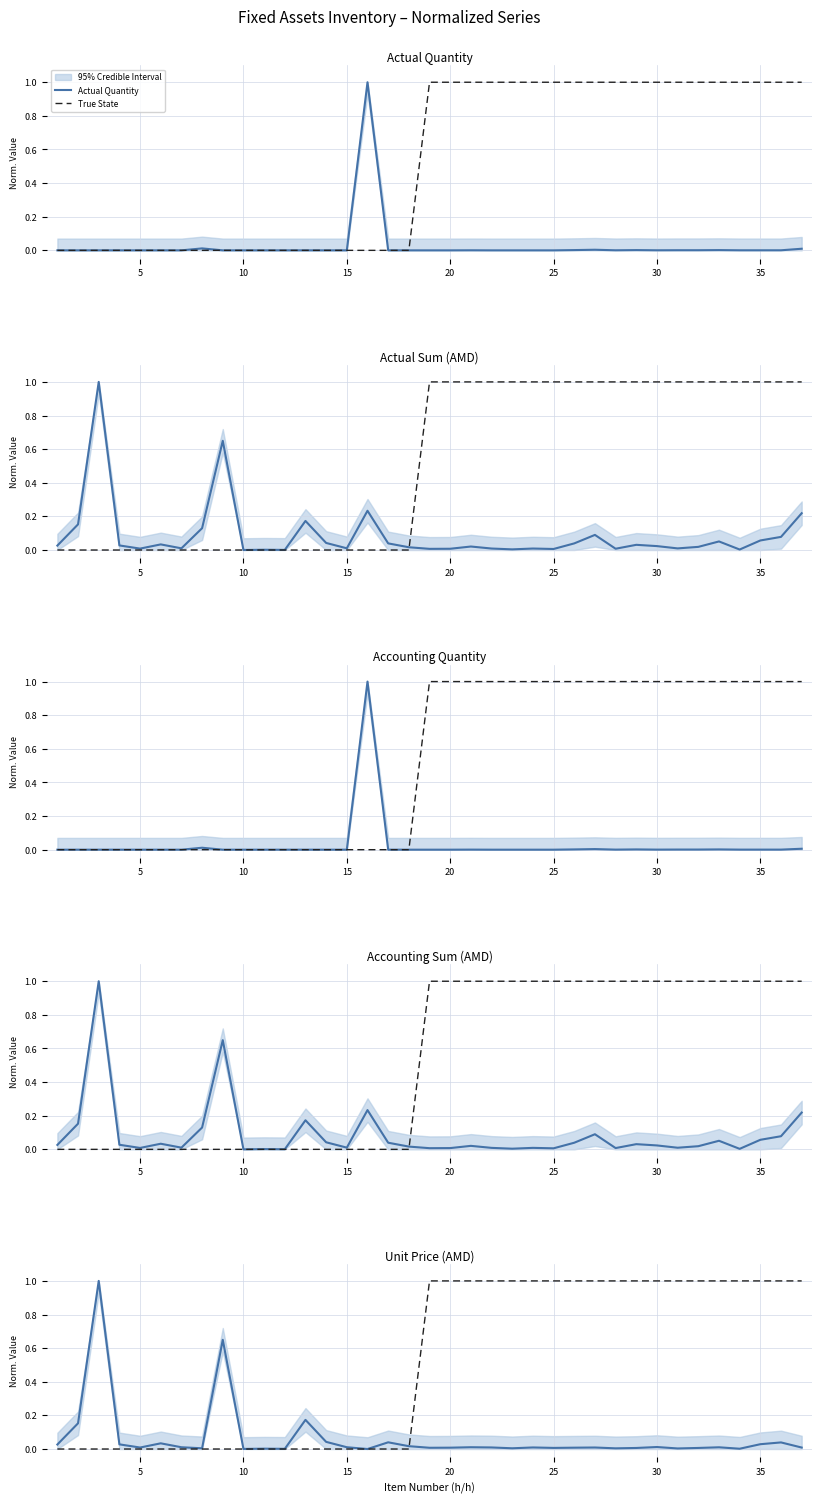

What is the average value of the True State series?

0.5